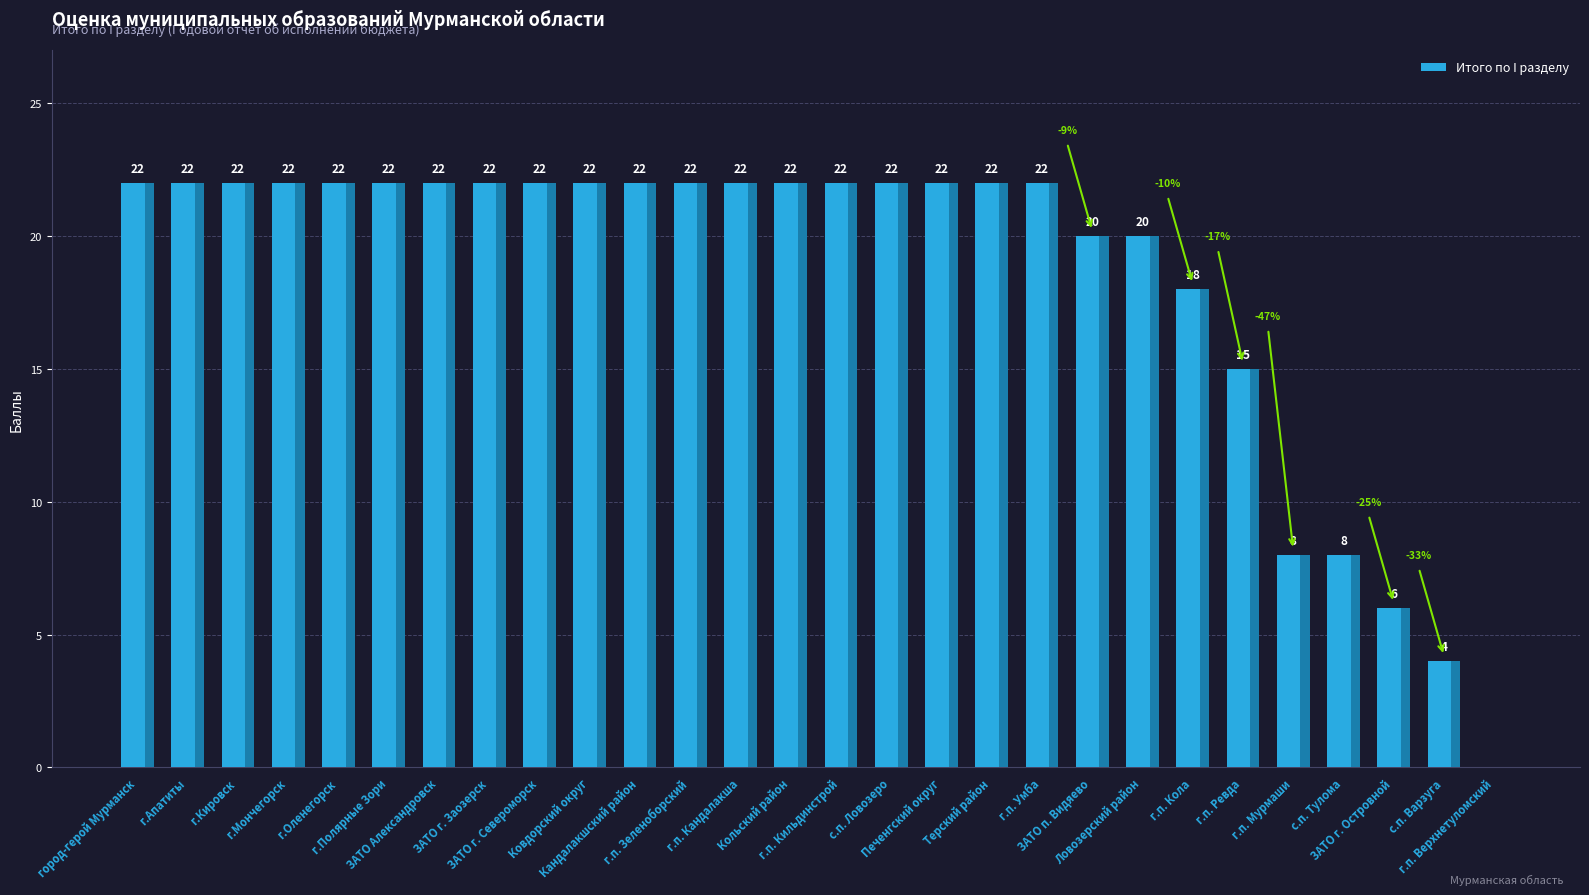

The value at ЗАТО г. Заозерск is 22. True or false?

True